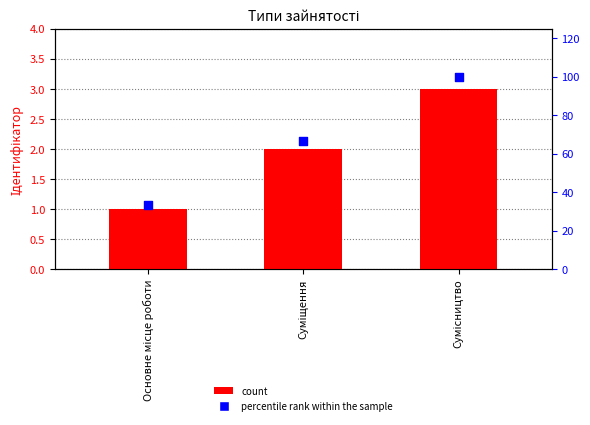

Which series has the largest total across all categories?

percentile rank within the sample